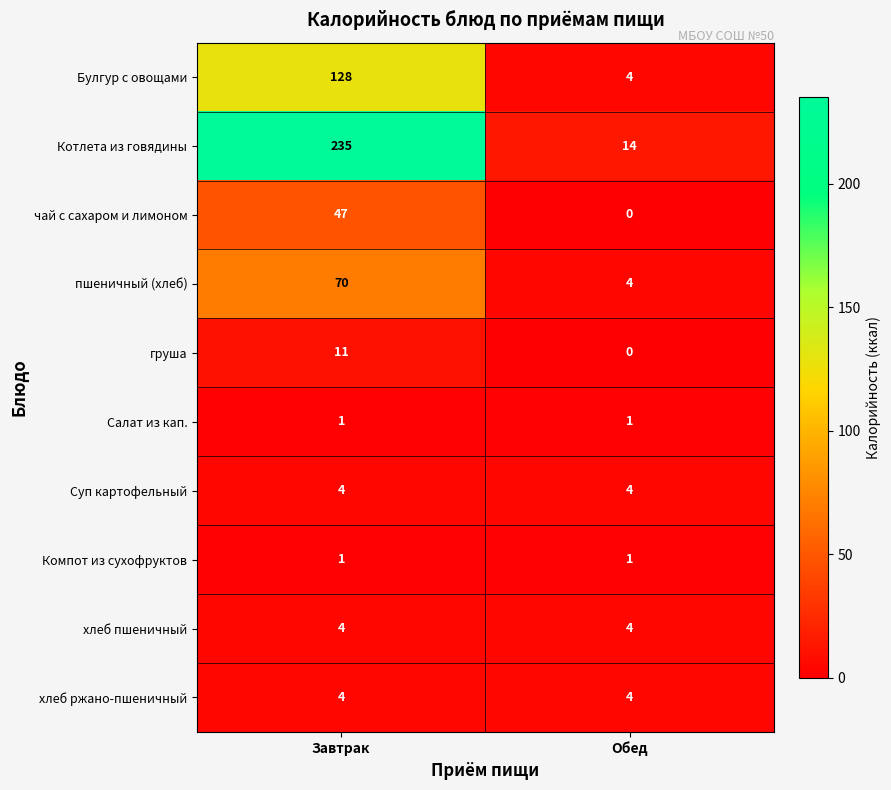

Count the number of data series in this chart.

10